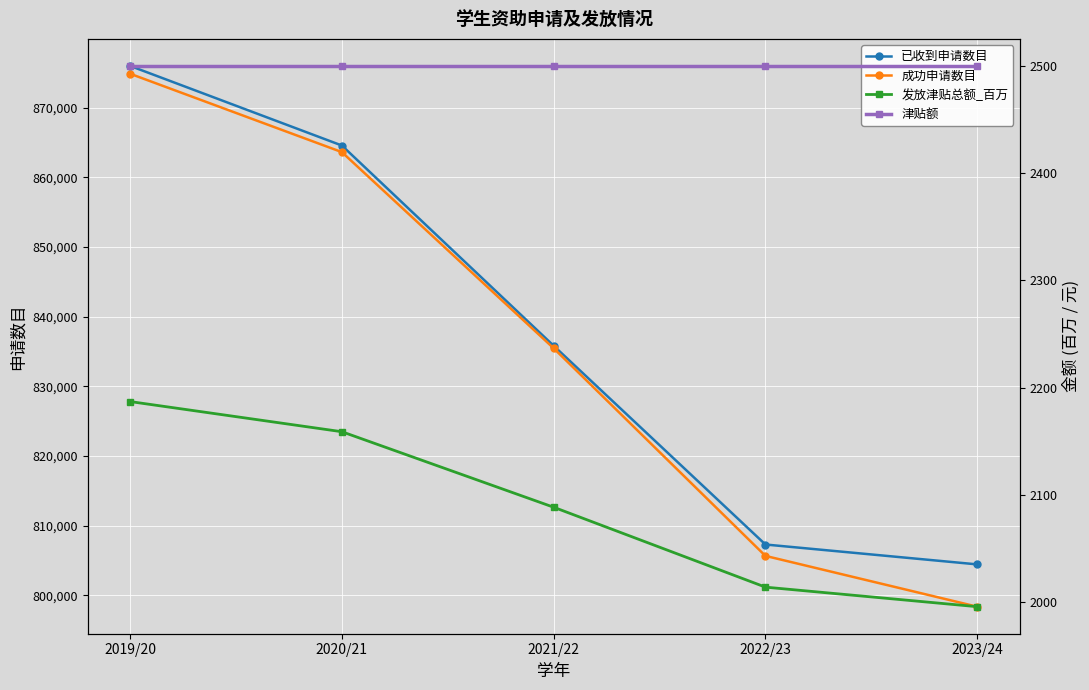

Reading left to right, extract all data points from this chart.

已收到申请数目: 875972.0	864548.0	835814.0	807291.0	804439.0
成功申请数目: 874848.0	863602.0	835453.0	805657.0	798369.0
发放津贴总额_百万: 2187.1	2159.0	2088.6	2014.1	1995.9
津贴额: 2500.0	2500.0	2500.0	2500.0	2500.0